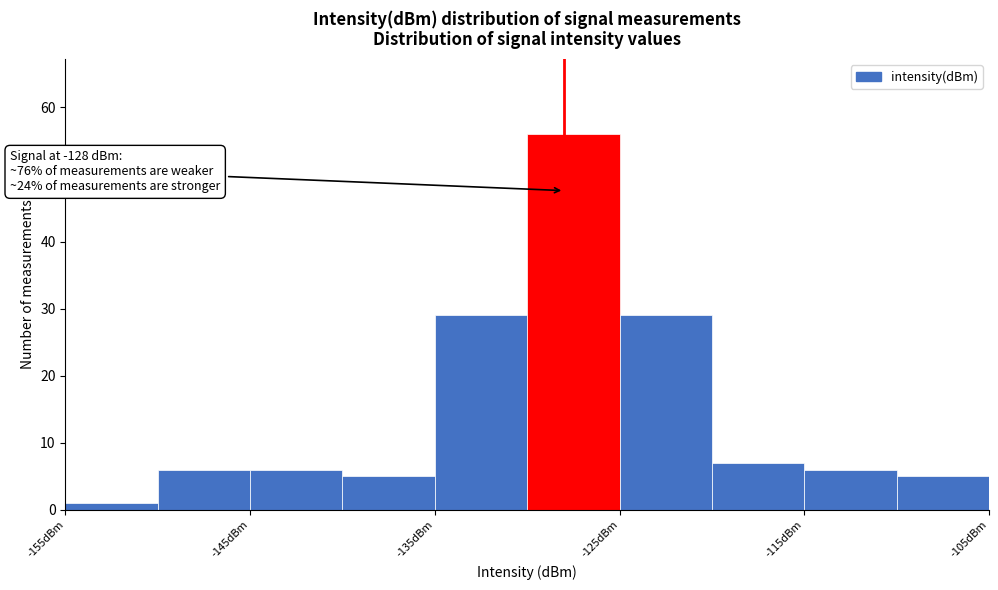

Over which range of the x-axis is the bar tallest?

-130 to -125